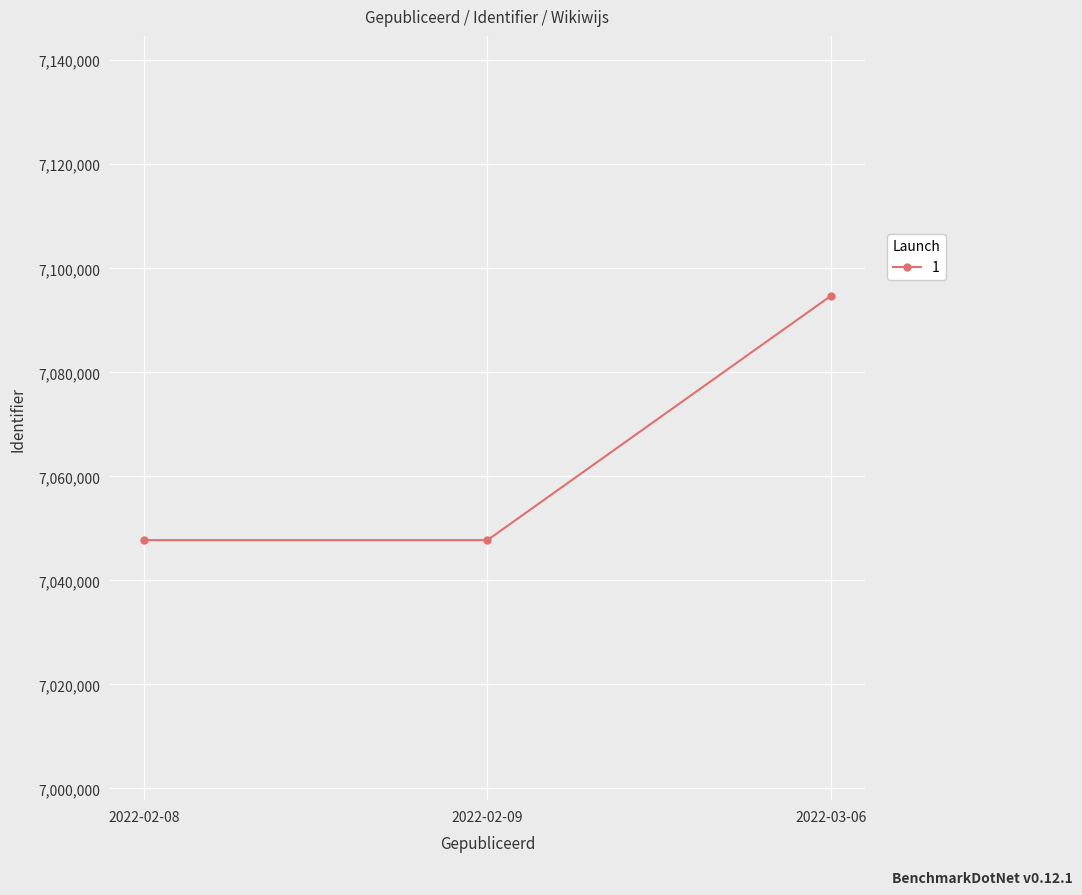

What is the label of the 3rd point from the left?

2022-03-06